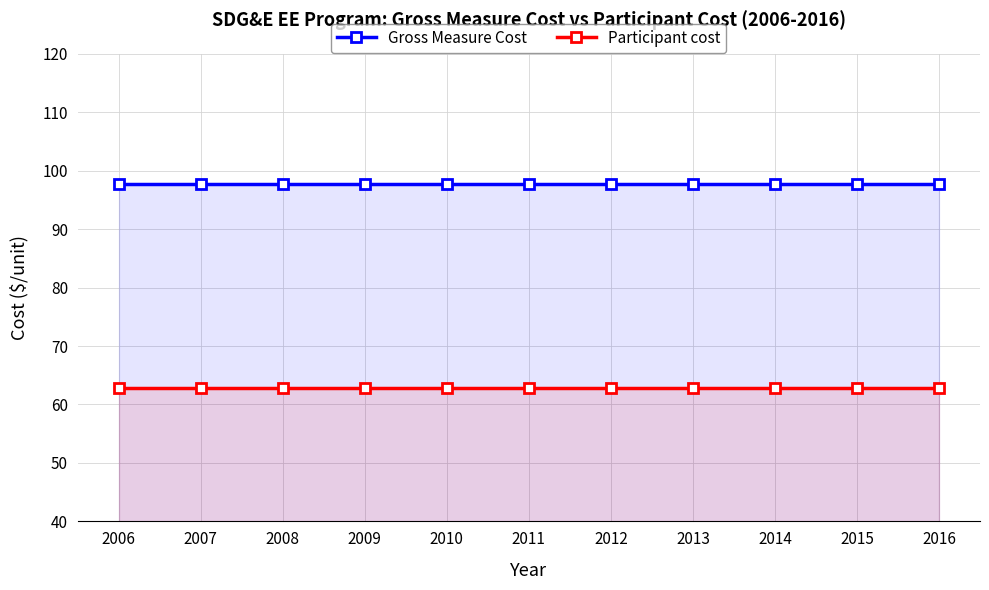

What is the spread (max minus min) of values at 2010?

35.0